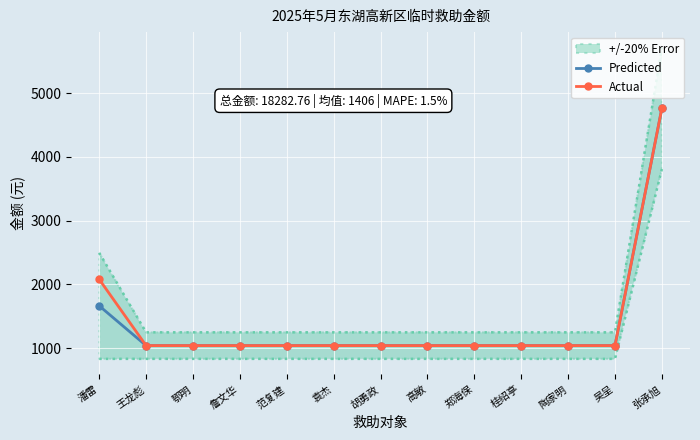

The Predicted series shows 347.5 at 范复建. True or false?

False